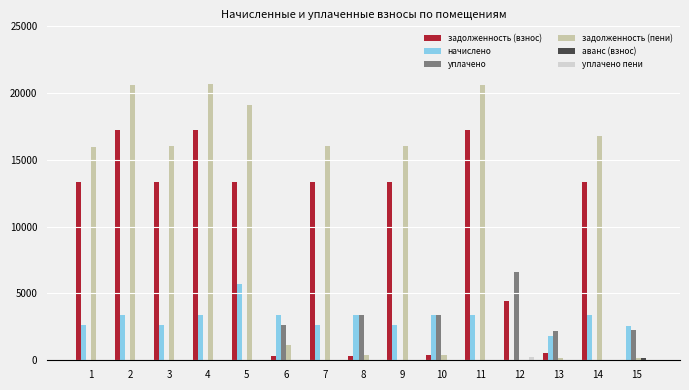

What are all the series names shown in the legend?

задолженность (взнос), начислено, уплачено, задолженность (пени), аванс (взнос), уплачено пени